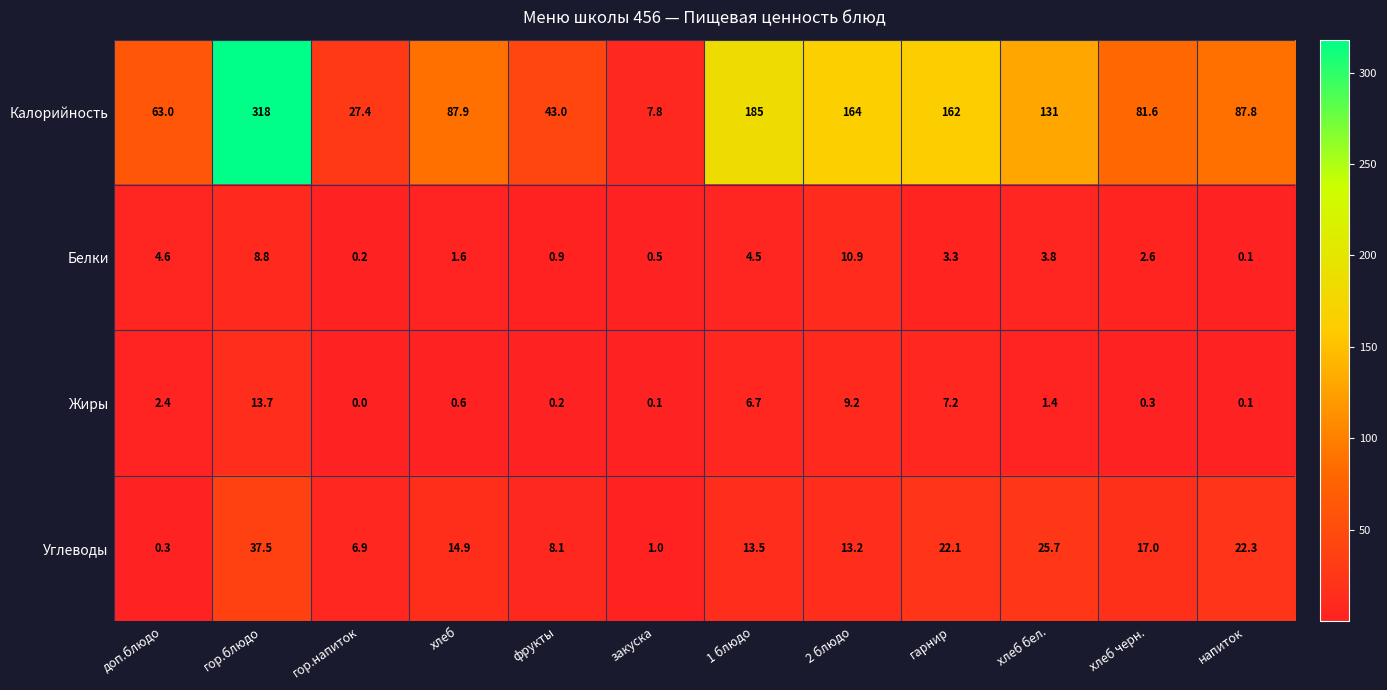

What is the difference between the highest and lowest values at закуска?

7.7